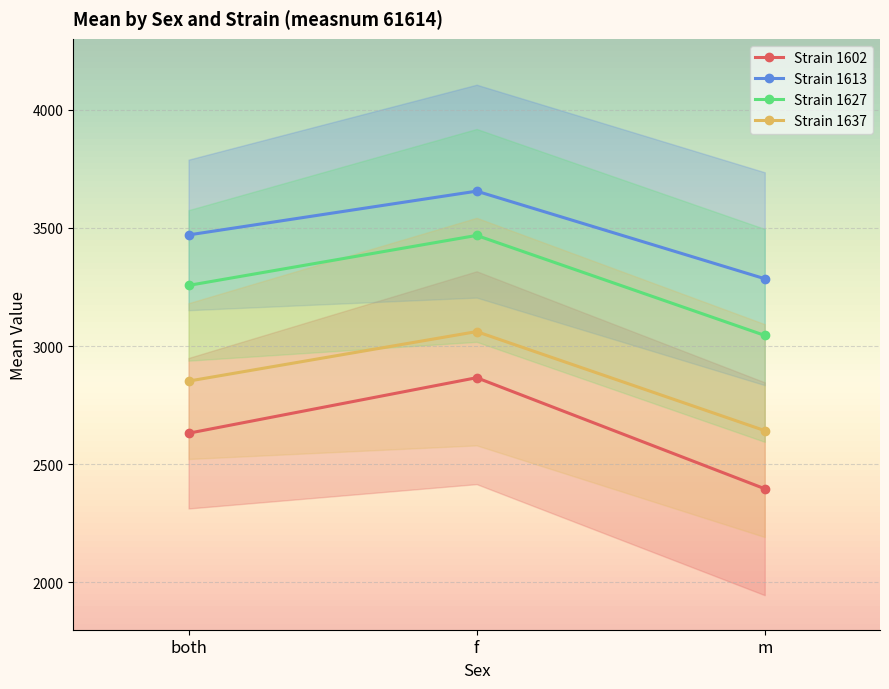

At which label does Strain 1613 first exceed 3470?

both